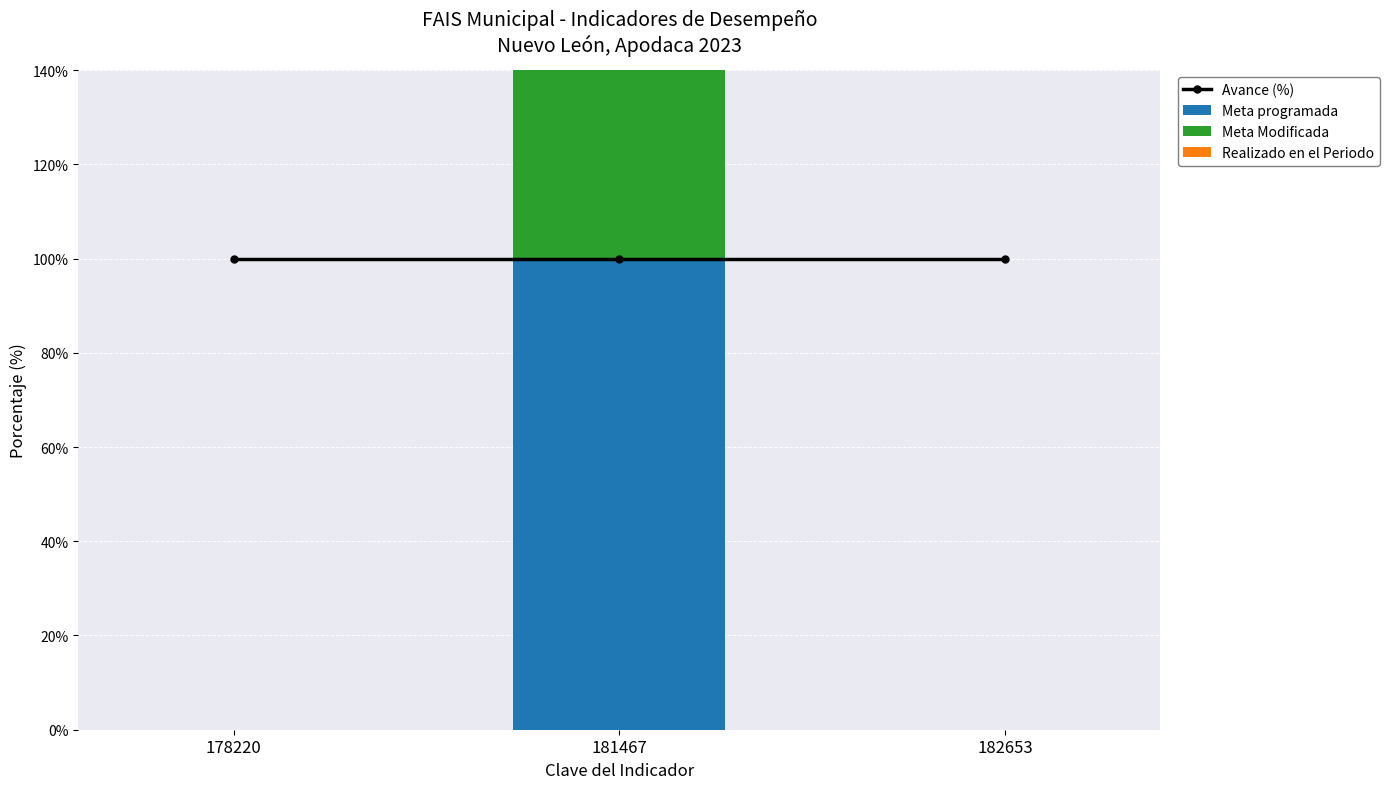

Reading right to left, list all the values displayed in this chart.

Avance (%): 100	100	100
Meta programada: 0	100	0
Meta Modificada: 0	100	0
Realizado en el Periodo: 0	100	0